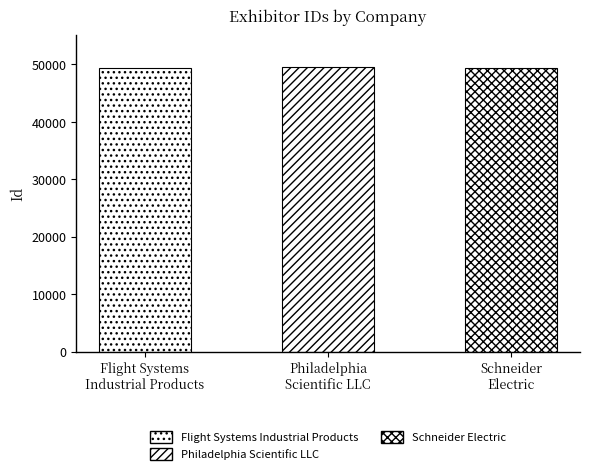

Where is the data nearest to the value 49377?

Flight Systems Industrial Products